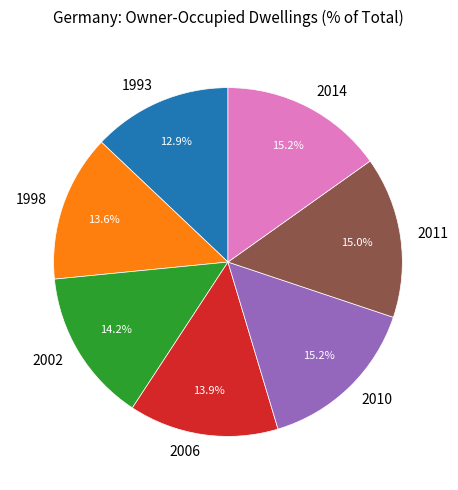

To the nearest percent, what is the combined percentage of 1993 and 2010?

28%